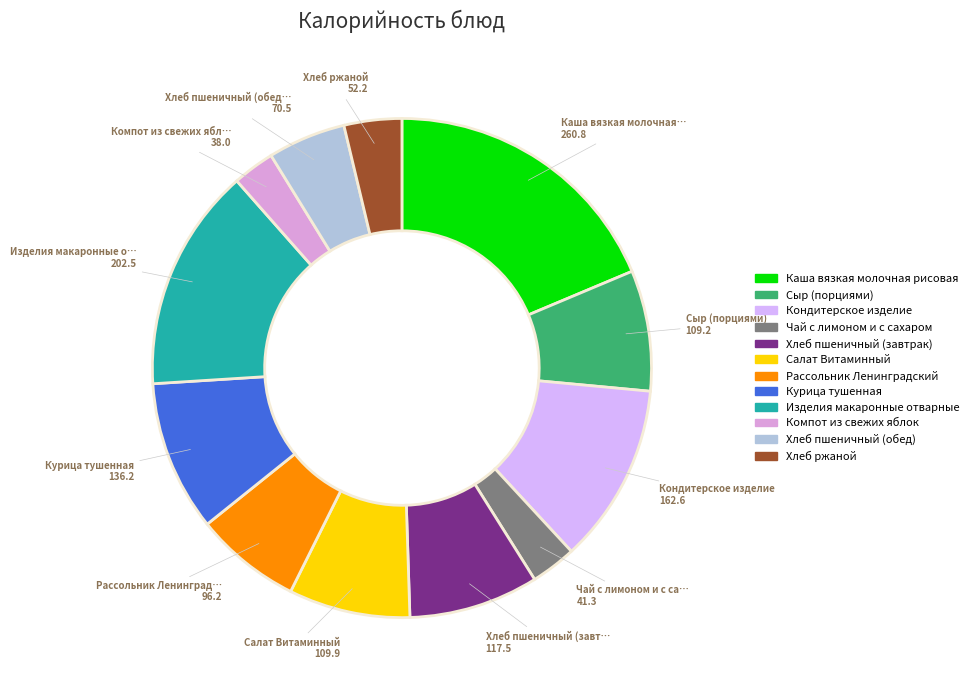

Does any single category account for the majority?

No